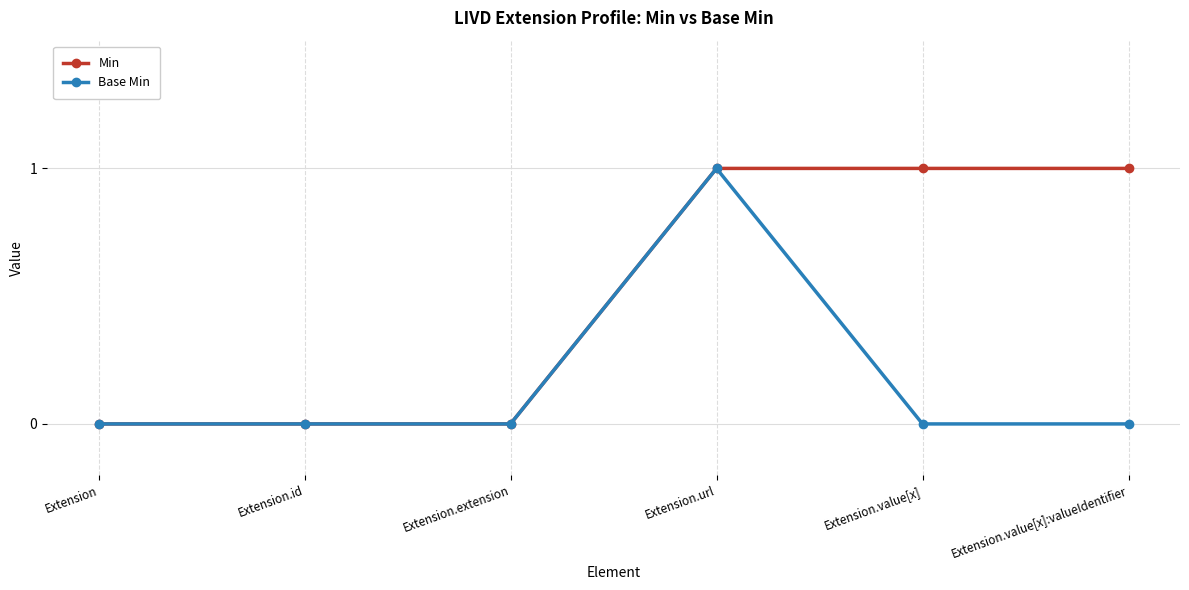

List the series in order of their overall mean, lowest first.

Base Min, Min